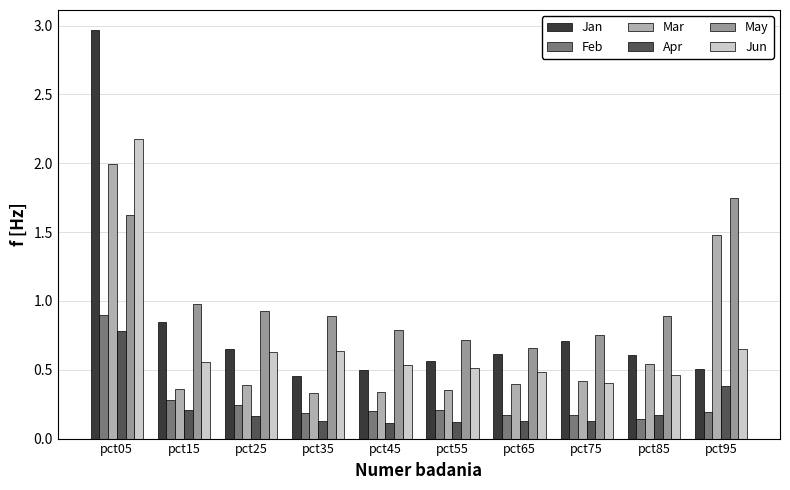

Are the bars grouped side by side (vs. stacked)?

Yes